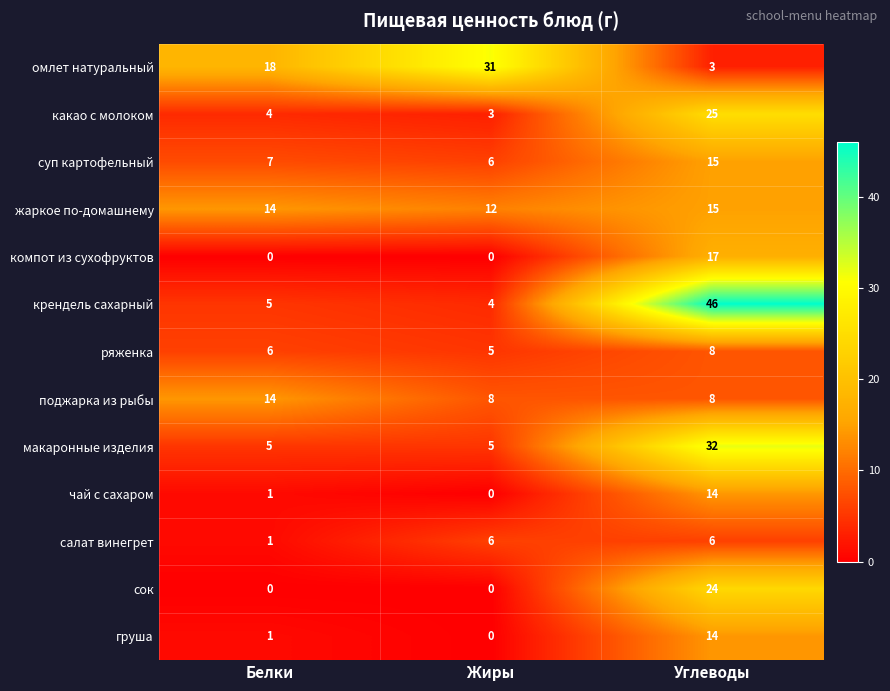

What is the total value across all series at Жиры?

80